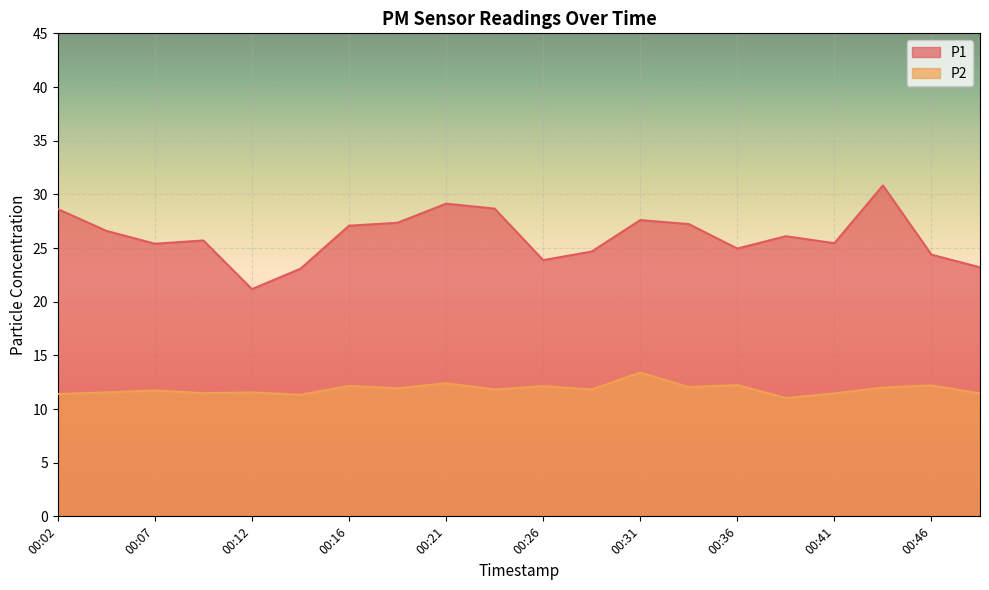

In P1, how many points are higher than both neighbors (excluding endpoints)?

5